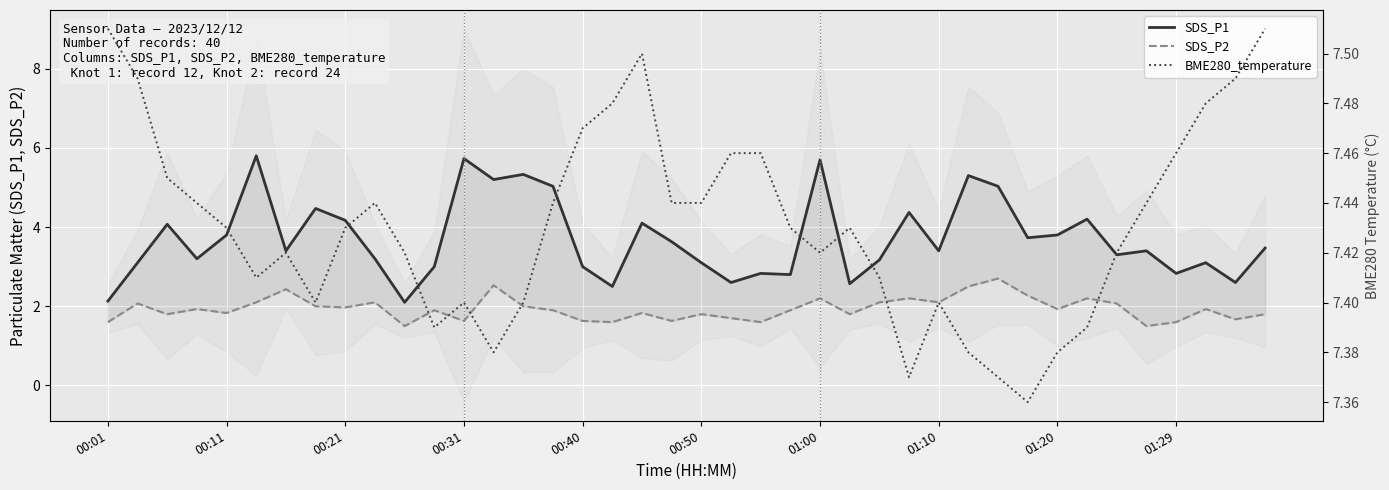

What is the spread (max minus min) of values at 01:29?

5.9